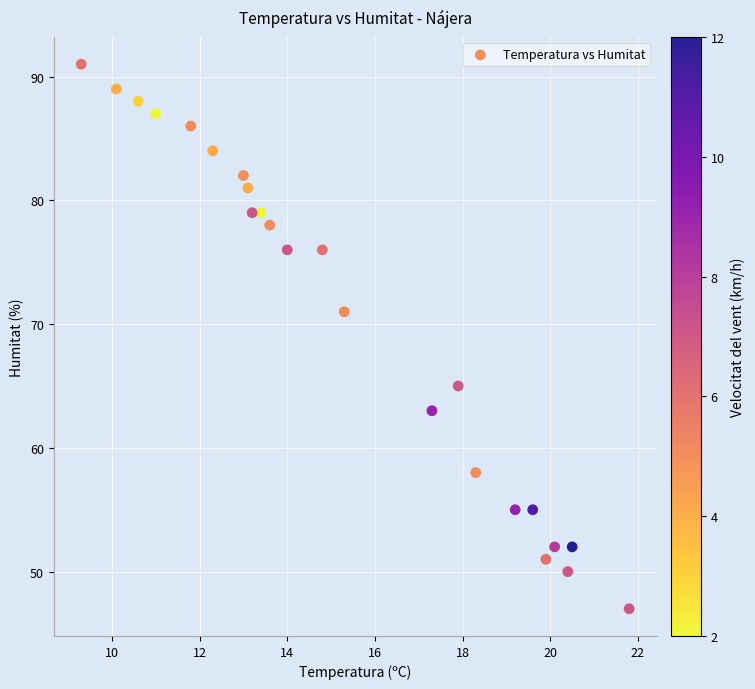

What Y value in the scatter plot is closest to 69?

71